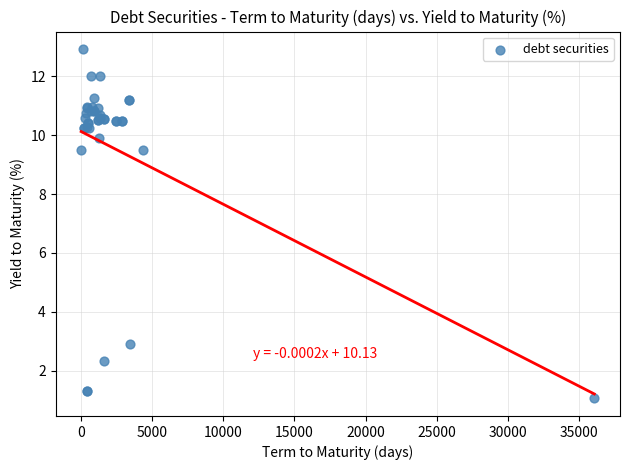

What Y value in the scatter plot is closest to 6?

2.9